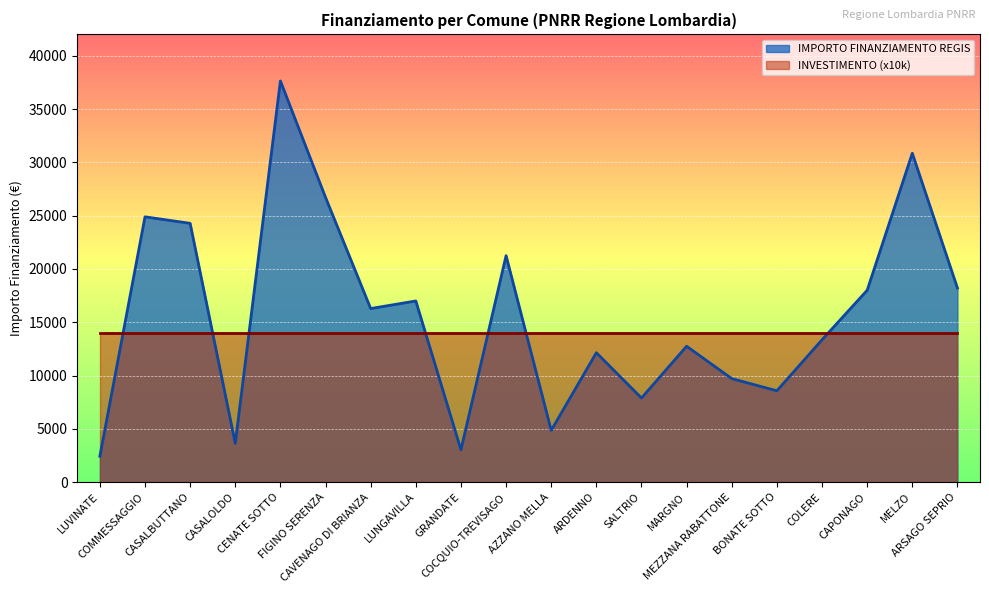

Reading left to right, what are all the values shown in this chart?

2428	24887	24280	3642	37634	26708	16283	16996	3035	21245	4856	12140	7891	12747	9712	8570	13354	17997	30852	18210